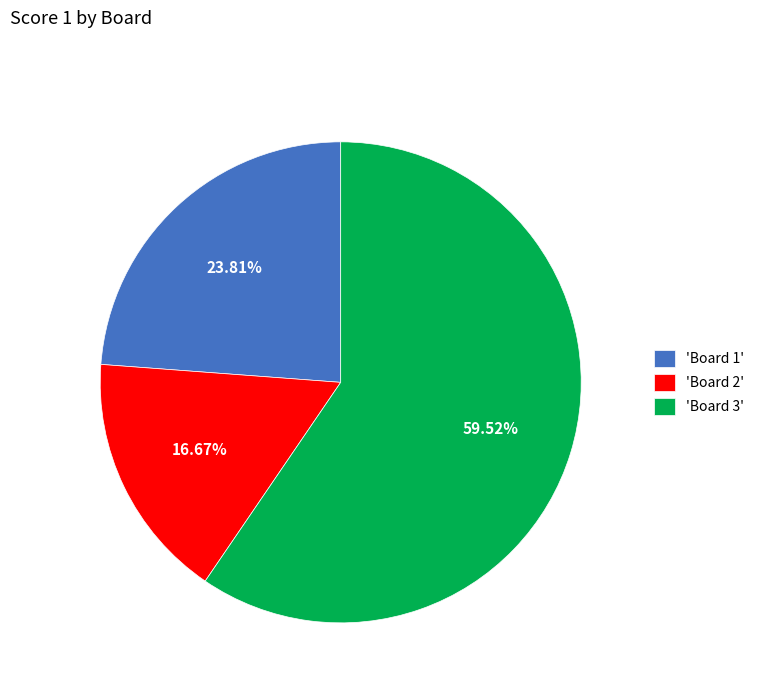

Does any single category account for the majority?

Yes